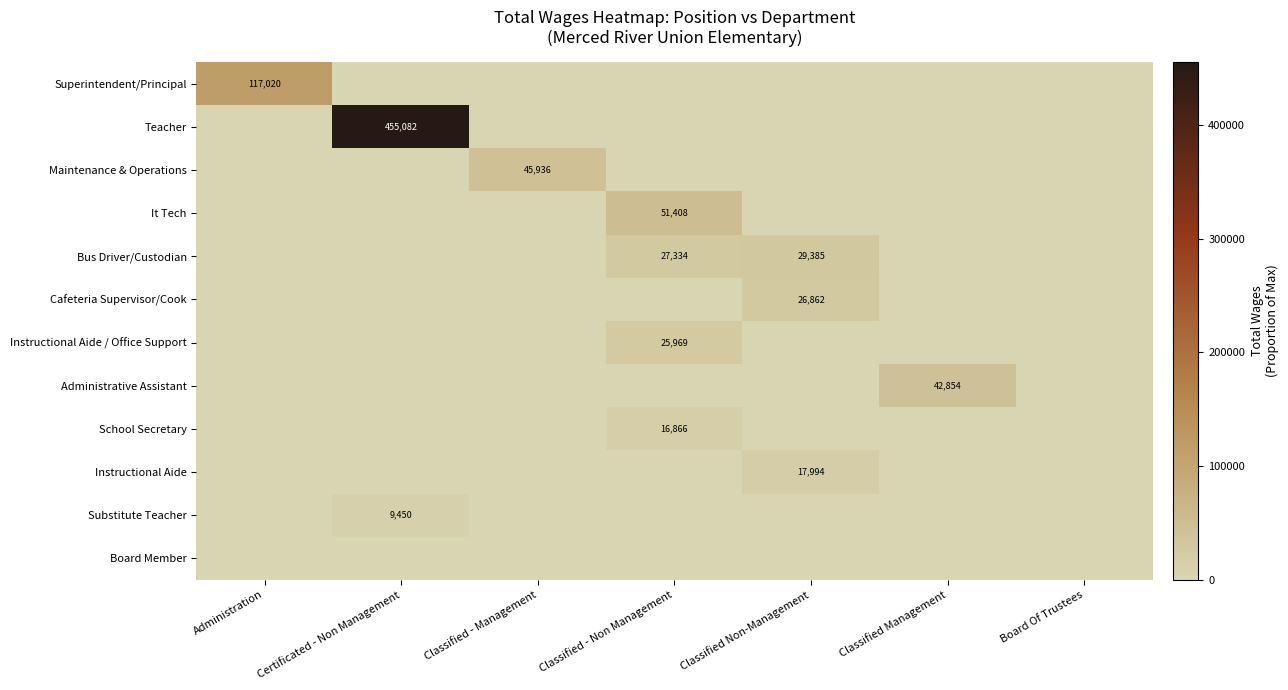

What is the maximum value for Instructional Aide / Office Support?

25969